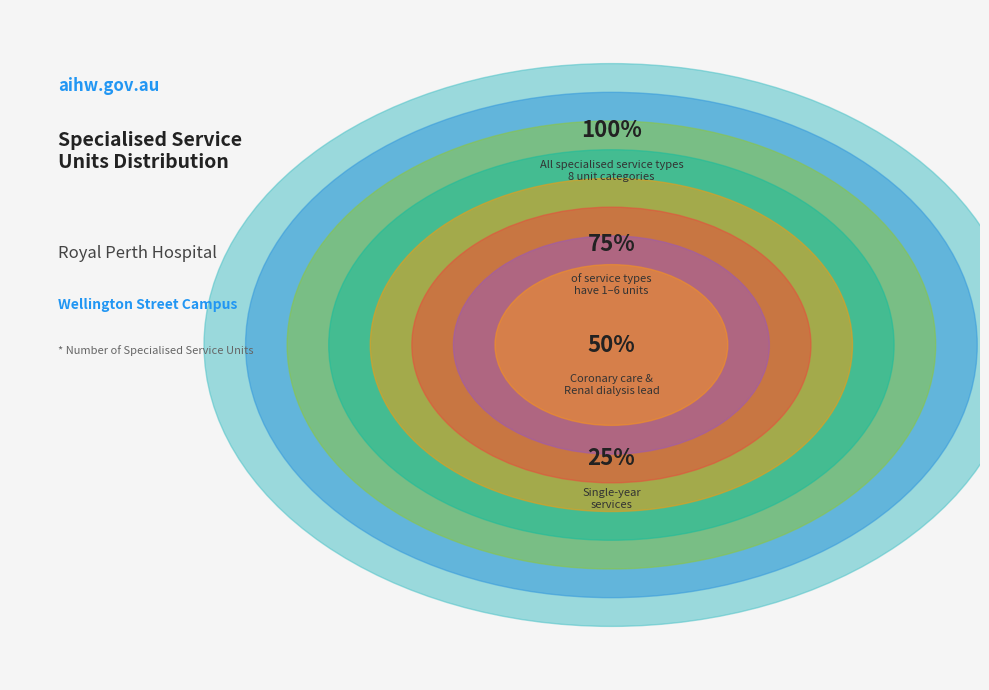

How many segments does this pie chart have?

8